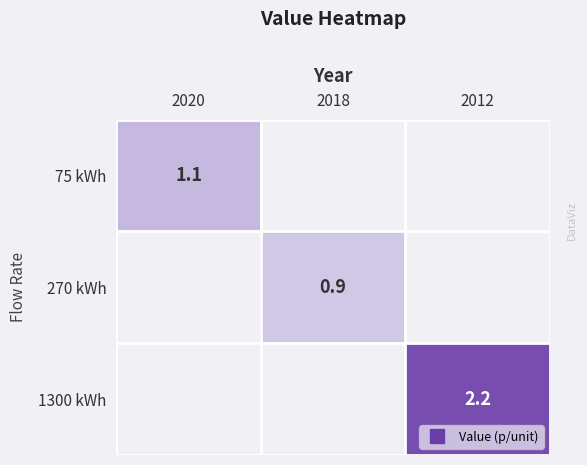

Count the number of categories in the chart.

3